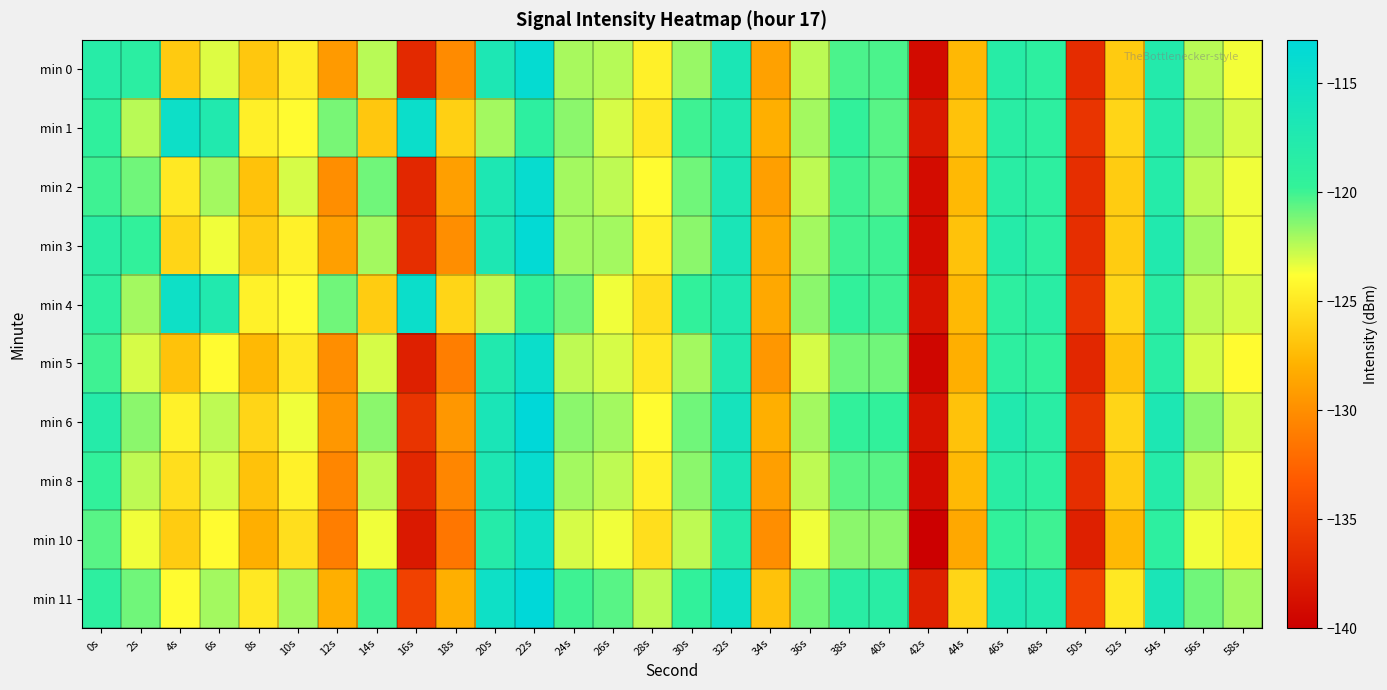

How many series are shown in this chart?

10